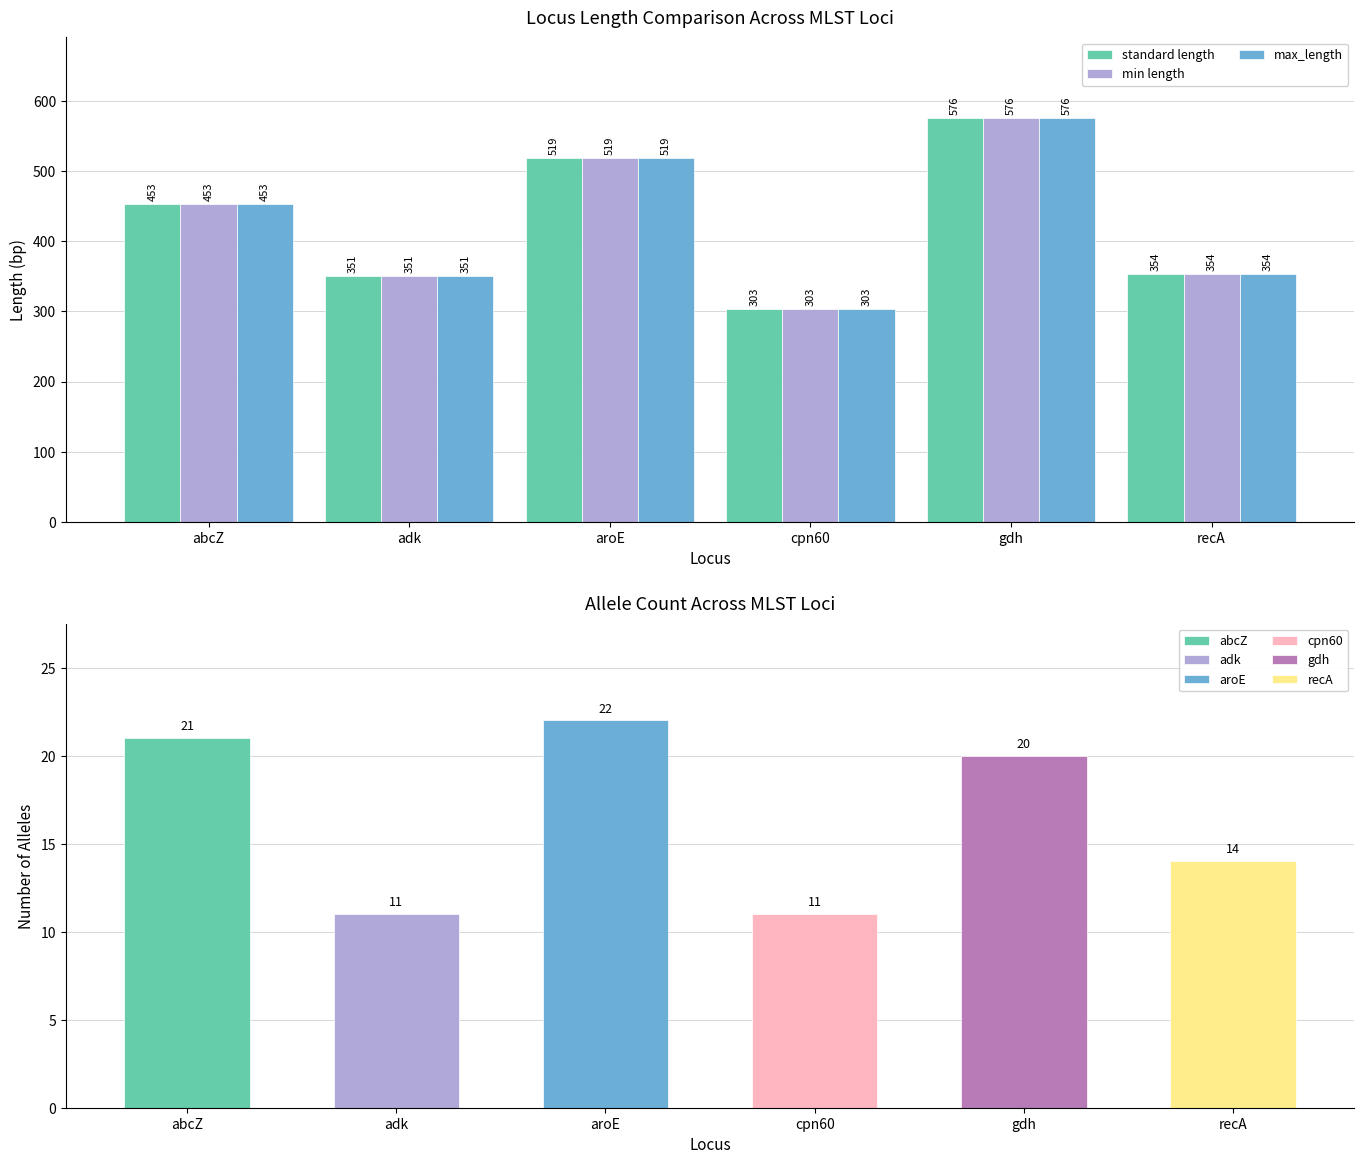

What are all the series names shown in the legend?

standard length, min length, max_length